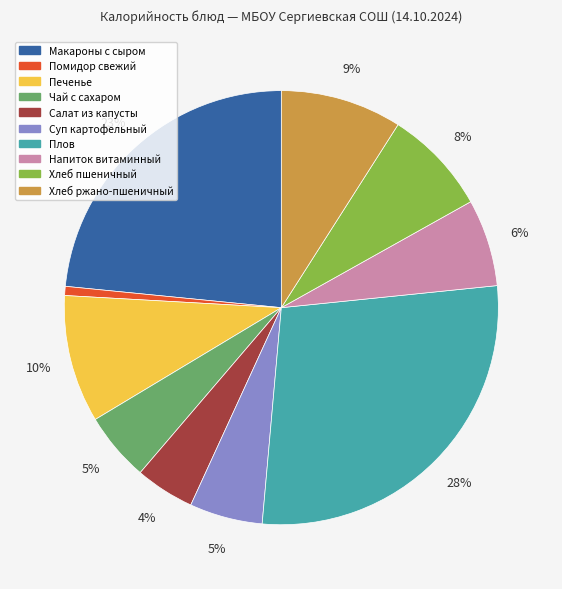

Count the number of slices in the pie.

10